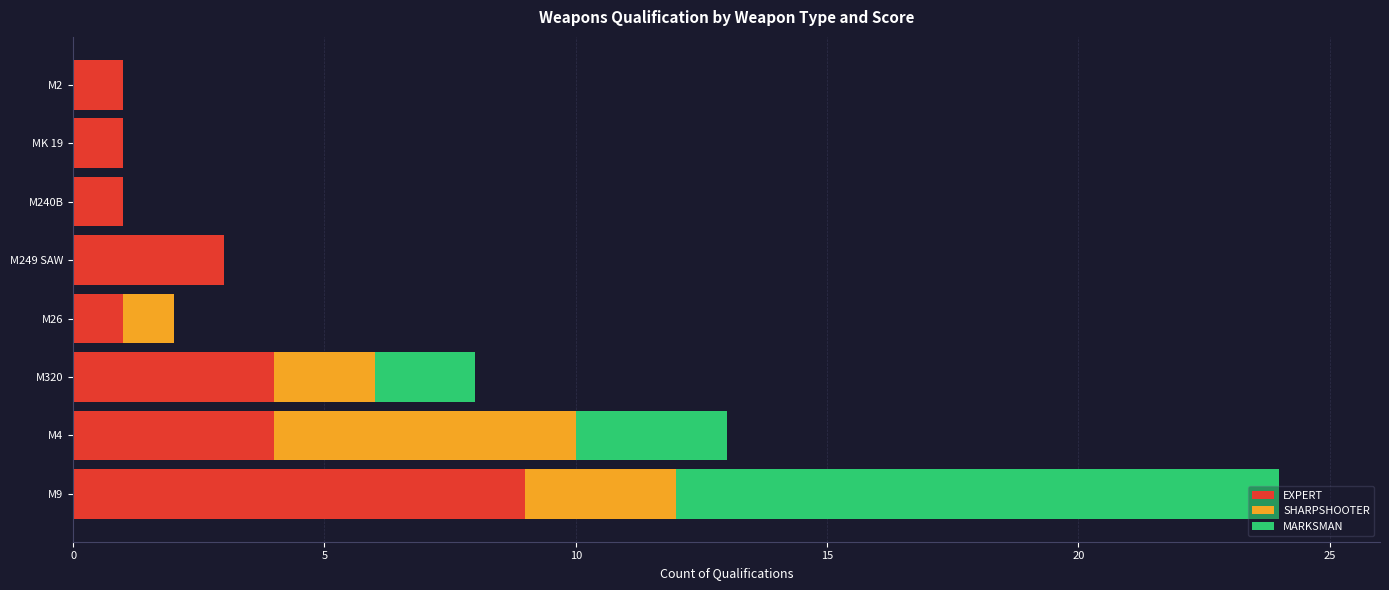

At which category is the sum across all series the highest?

M9